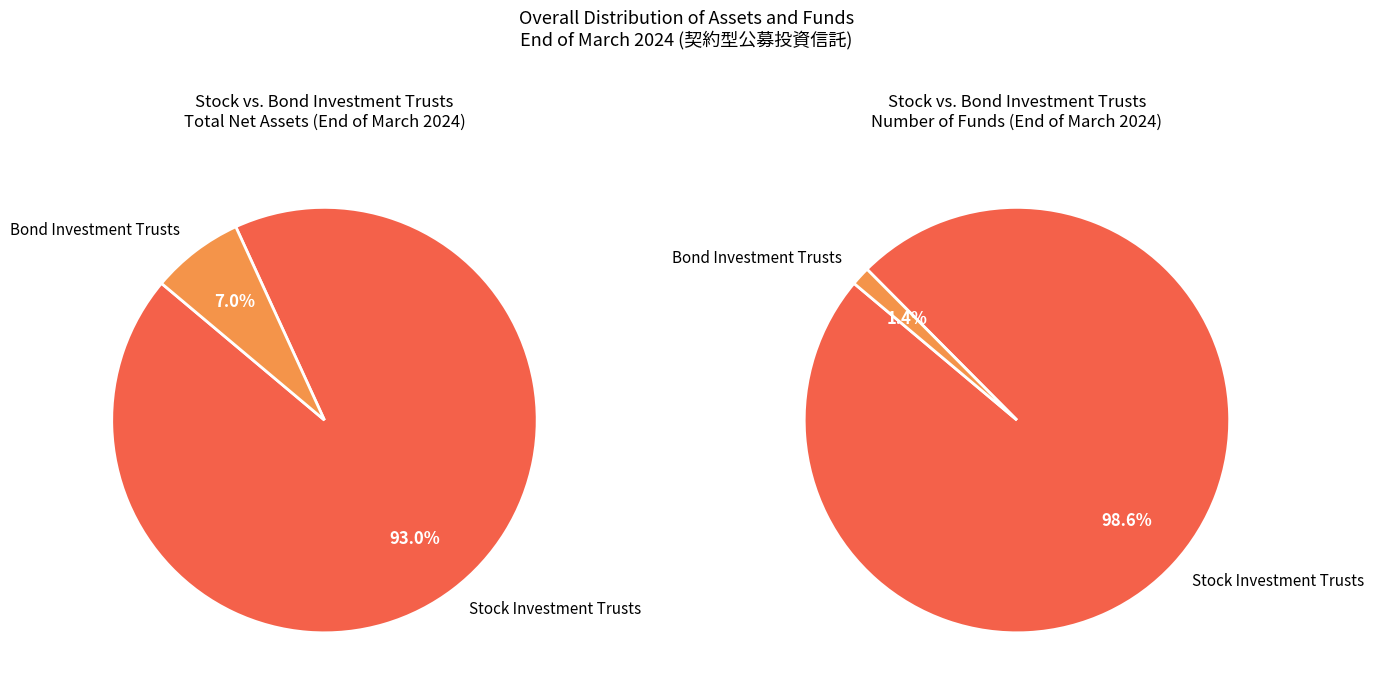

Rank the categories by value from highest to lowest.

Stock Investment Trusts, Bond Investment Trusts